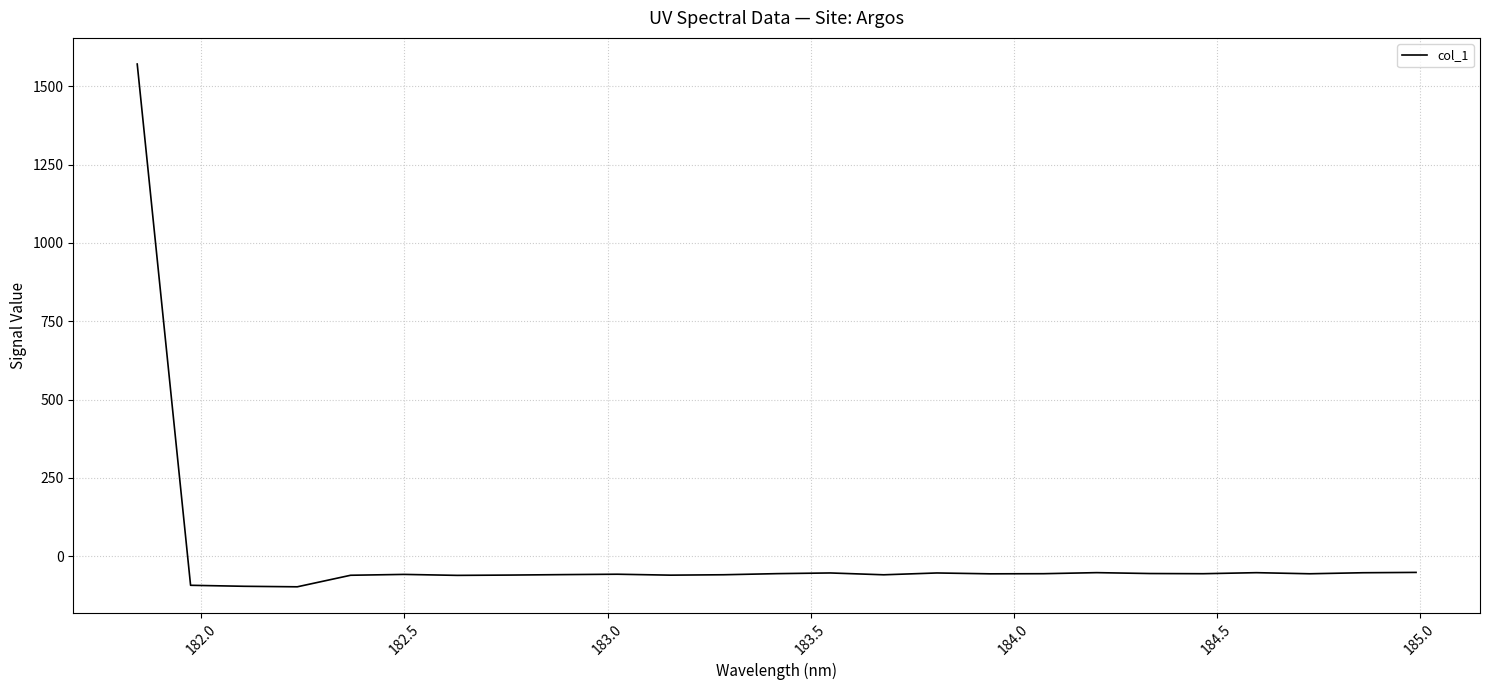

What is the greatest value displayed?

1570.7